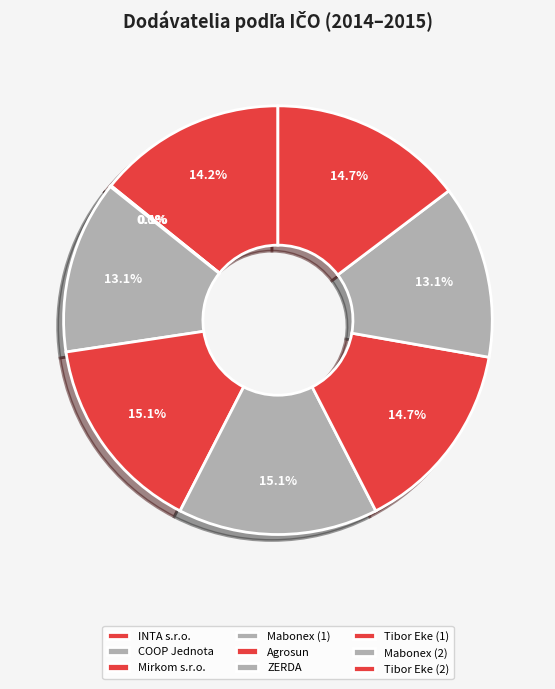

To the nearest percent, what percentage of the pie is Tibor Eke (2)?

15%